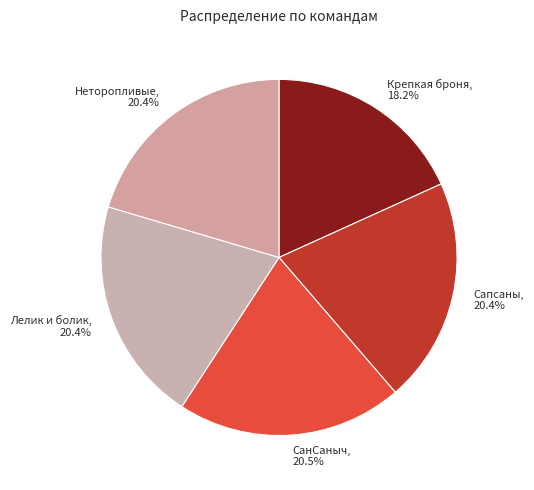

To the nearest percent, what portion does Крепкая броня represent?

18%